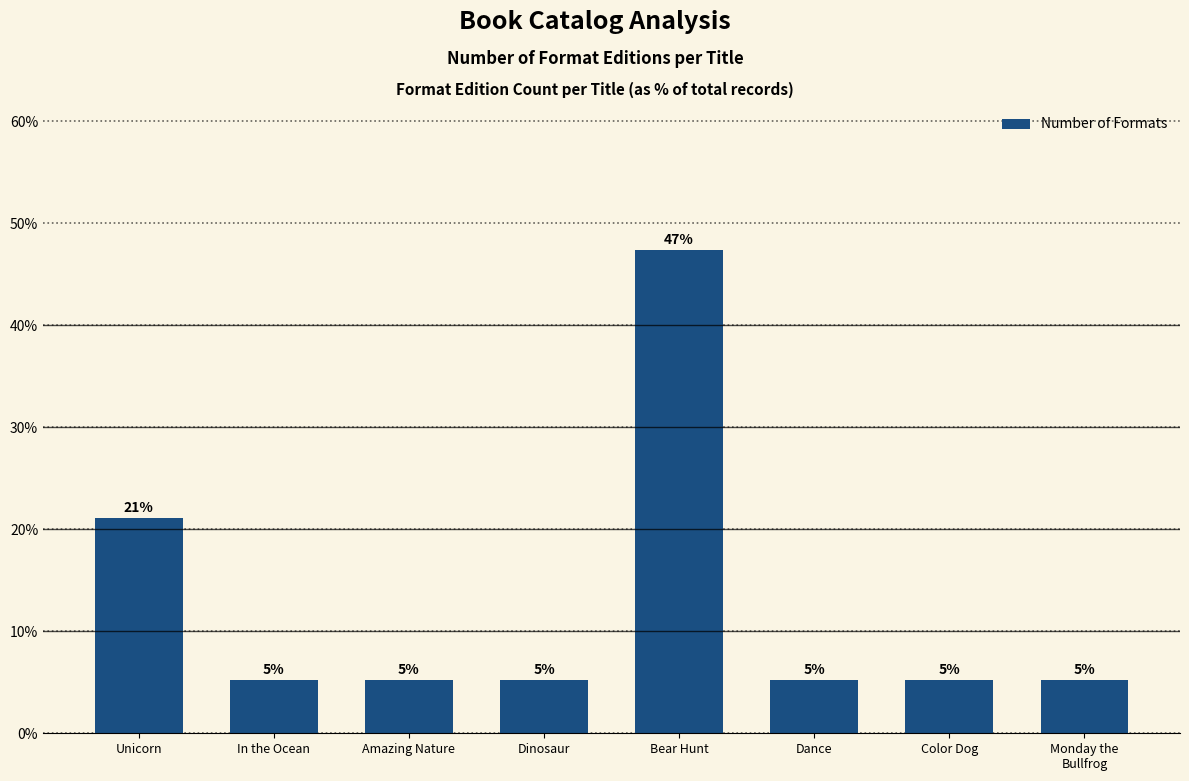

List the labels in order of value, smallest first.

In the Ocean, Amazing Nature, Dinosaur, Dance, Color Dog, Monday the
Bullfrog, Unicorn, Bear Hunt